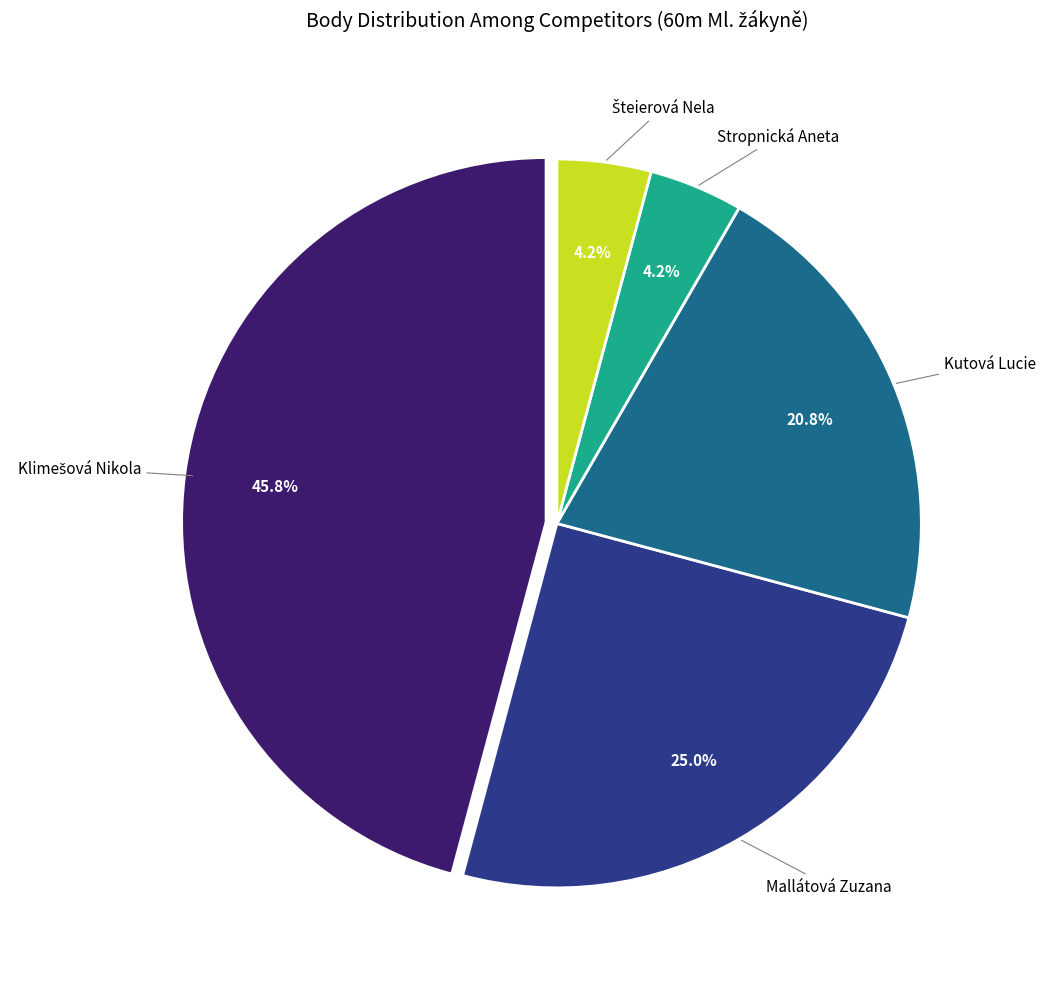

Is there a majority slice in this chart?

No